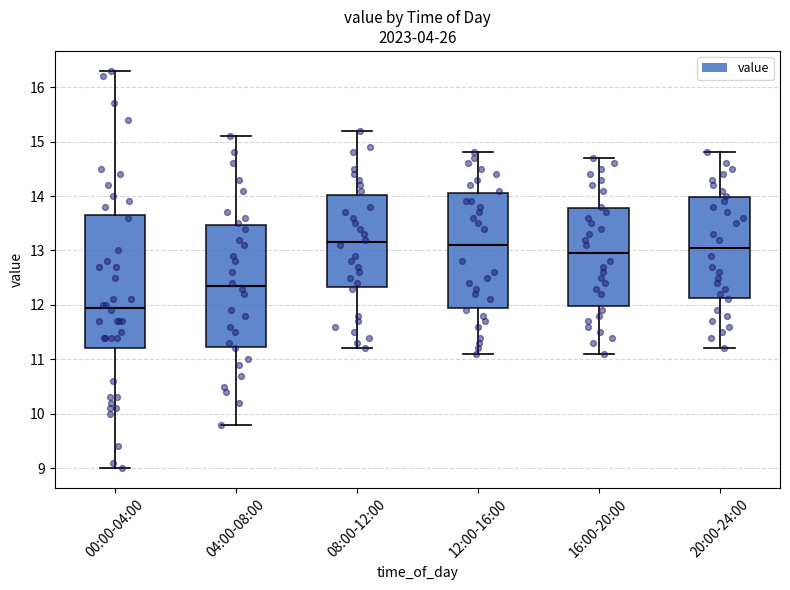

Where is the lower edge of the box for 08:00-12:00 on the y-axis? The values are not printed on the chart, so give them approximately, as read against the axis.

12.3